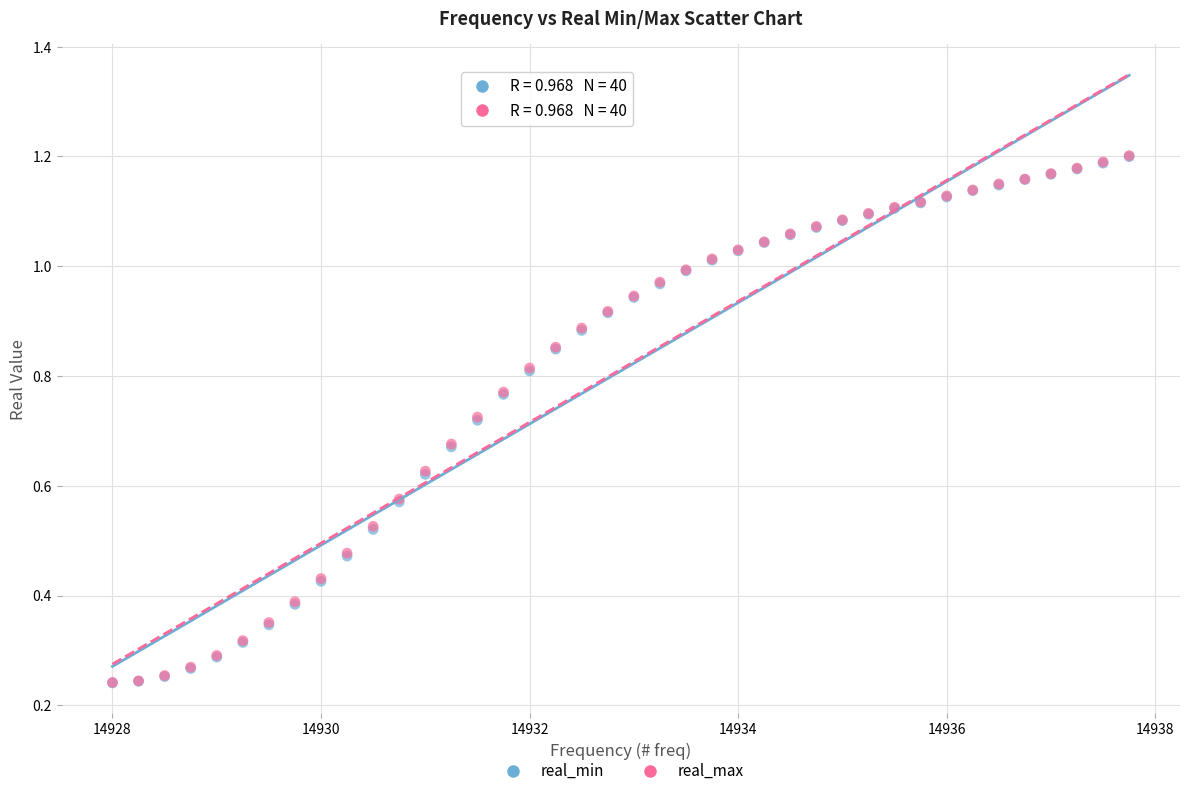

What are all the series names shown in the legend?

real_min, real_max